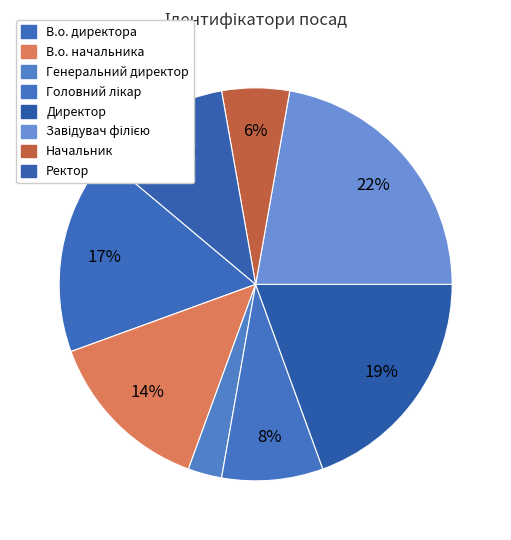

To the nearest percent, what is the difference between the largest and smallest slice percentages?

19%